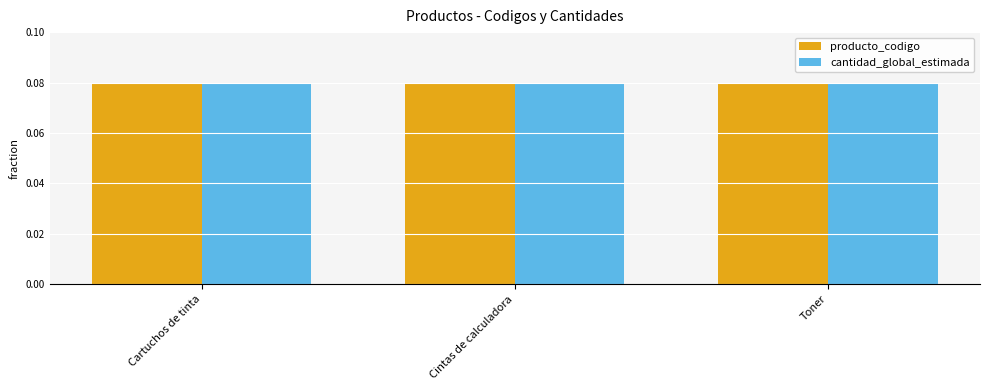

Are the bars horizontal?

No